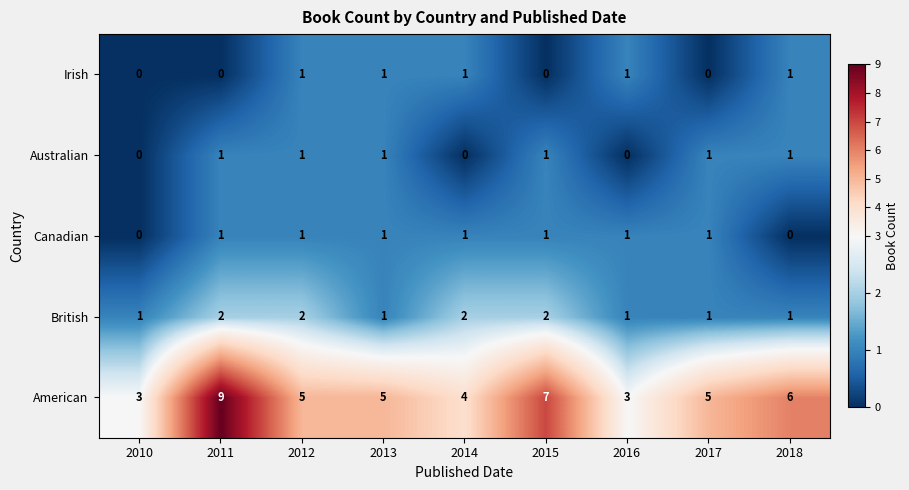

Where is Canadian nearest to the value 0?

2010